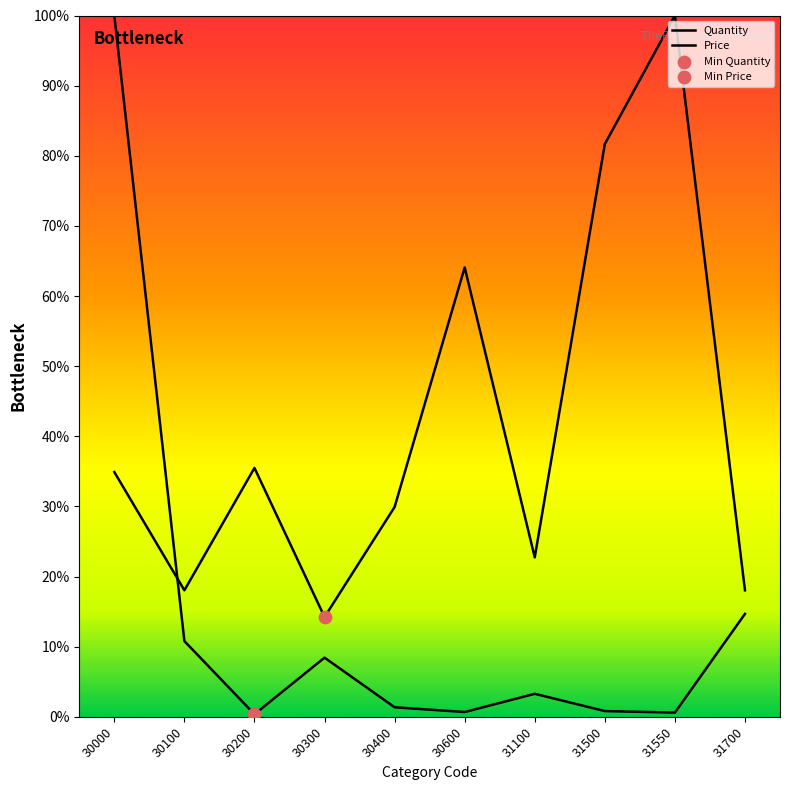

Which series contains the lowest Y value?

Quantity